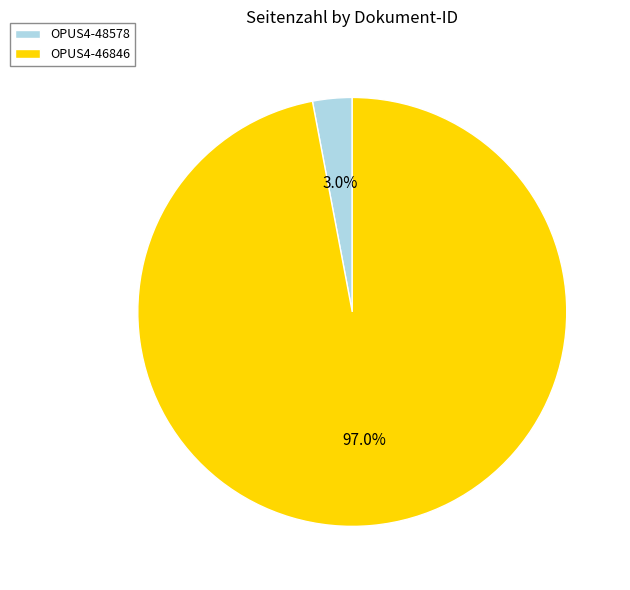

Is there a majority slice in this chart?

Yes